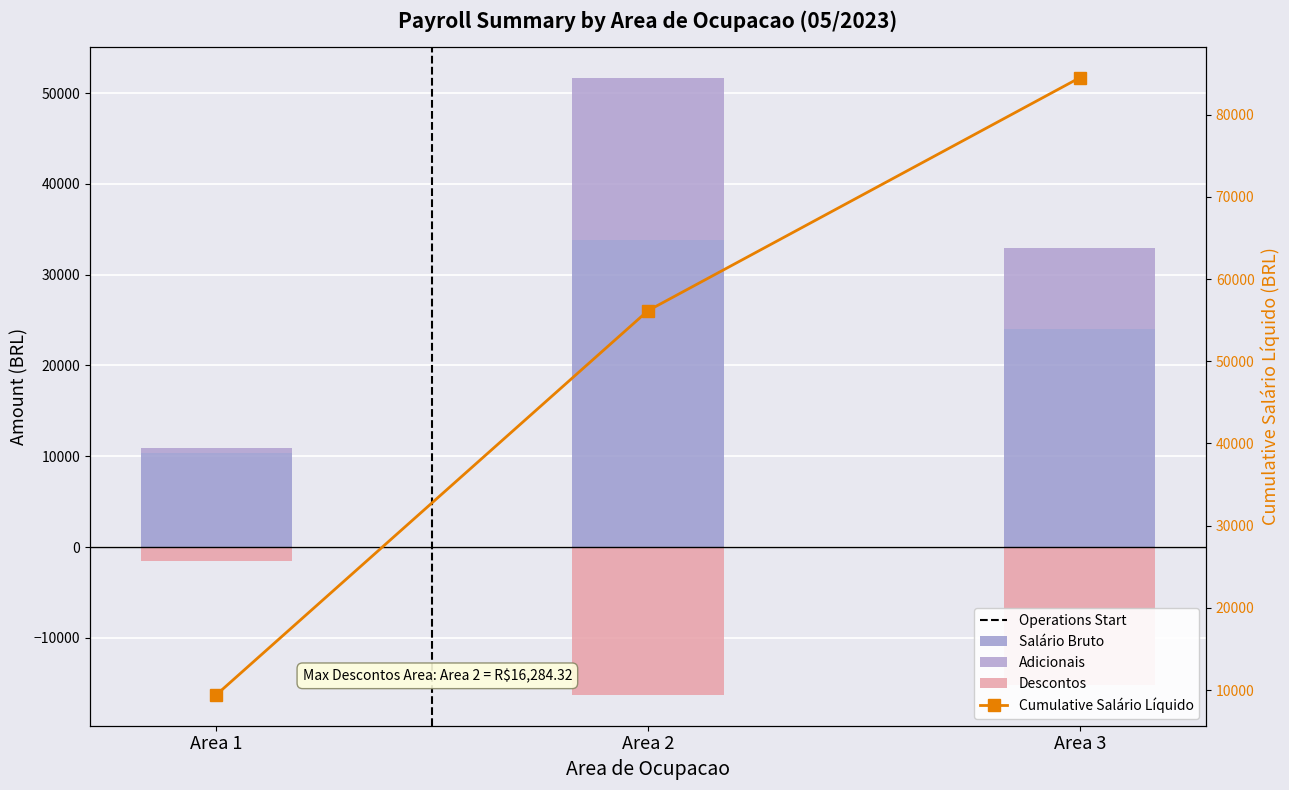

Rank the series by their maximum value, from highest to lowest.

Cumulative Salário Líquido, Salário Bruto, Adicionais, Descontos